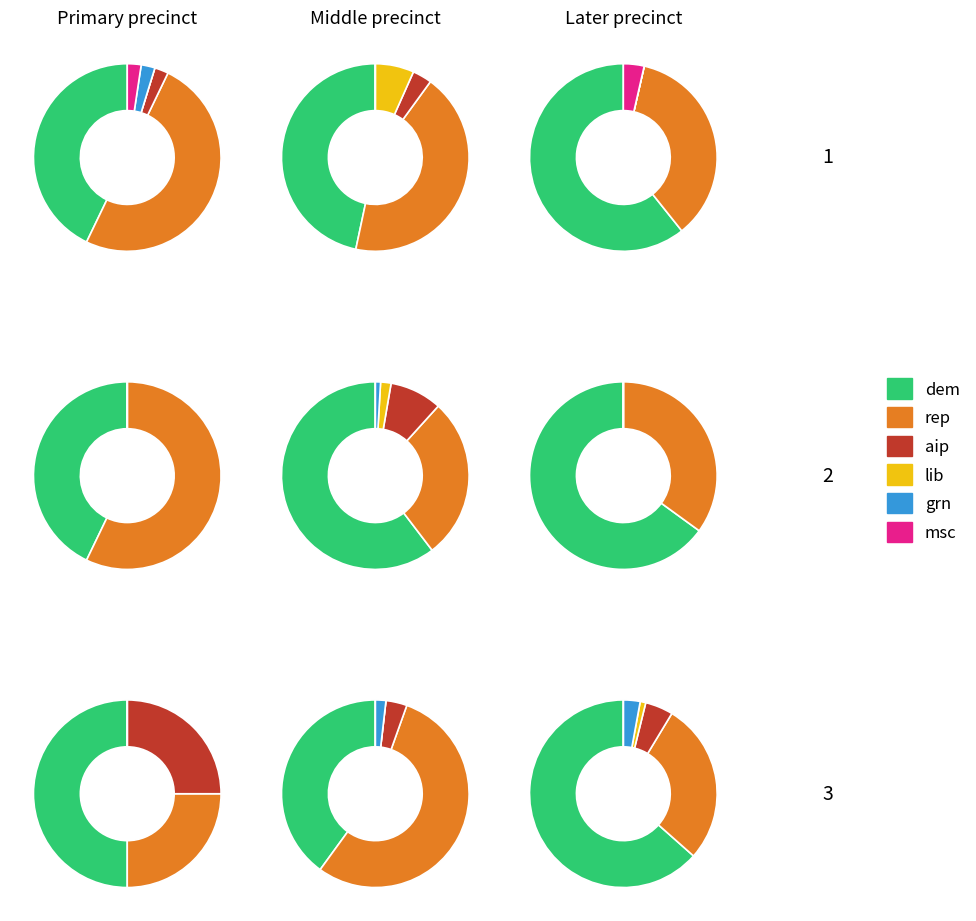

Does any single category account for the majority?

No